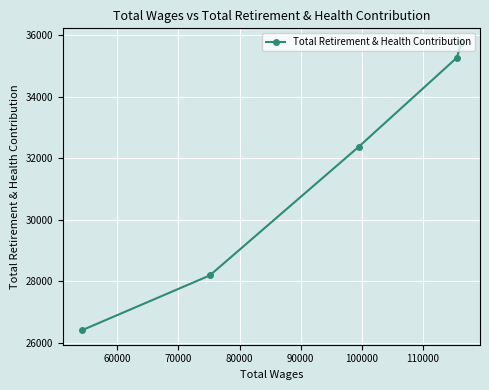

What is the maximum value shown in the chart?

35748